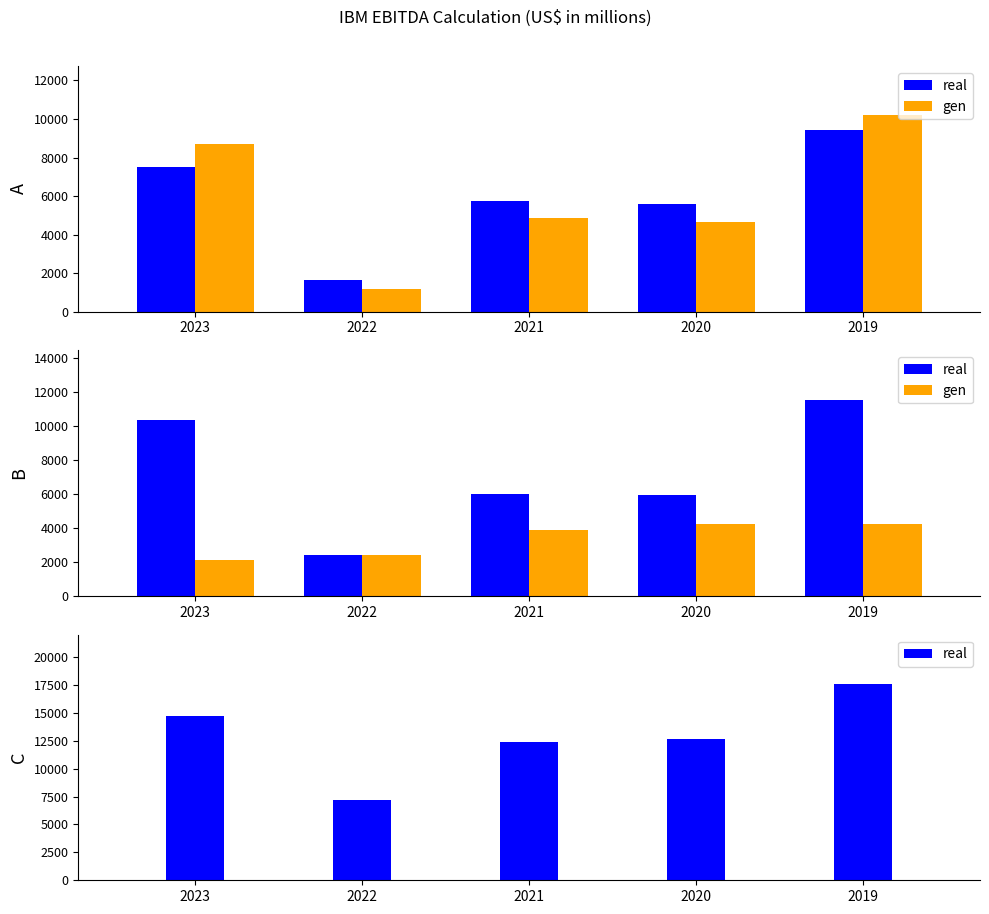

Does the chart contain any negative values?

No